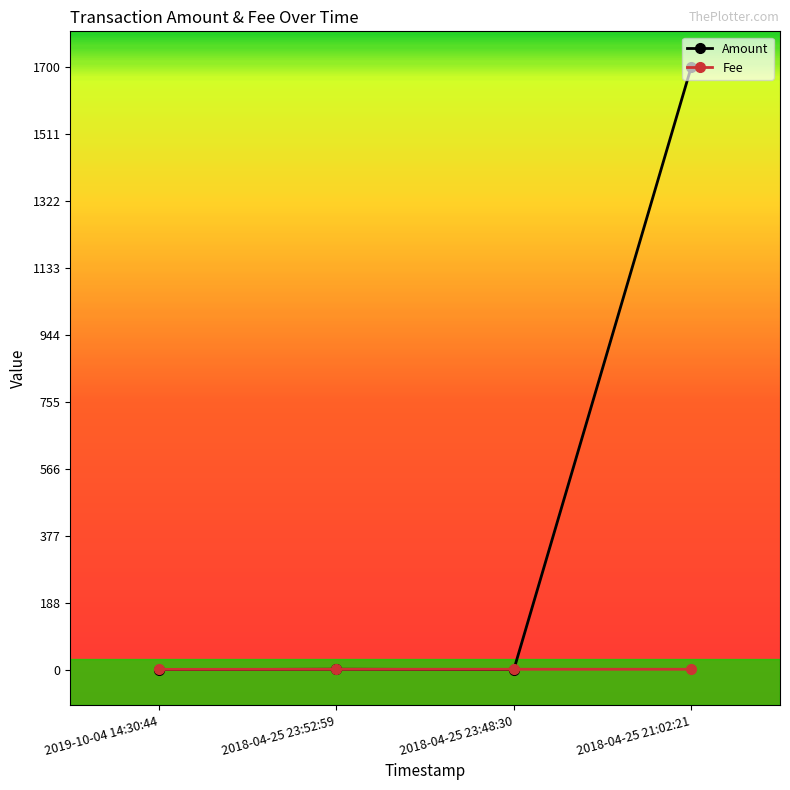

How many lines are shown in the chart?

2